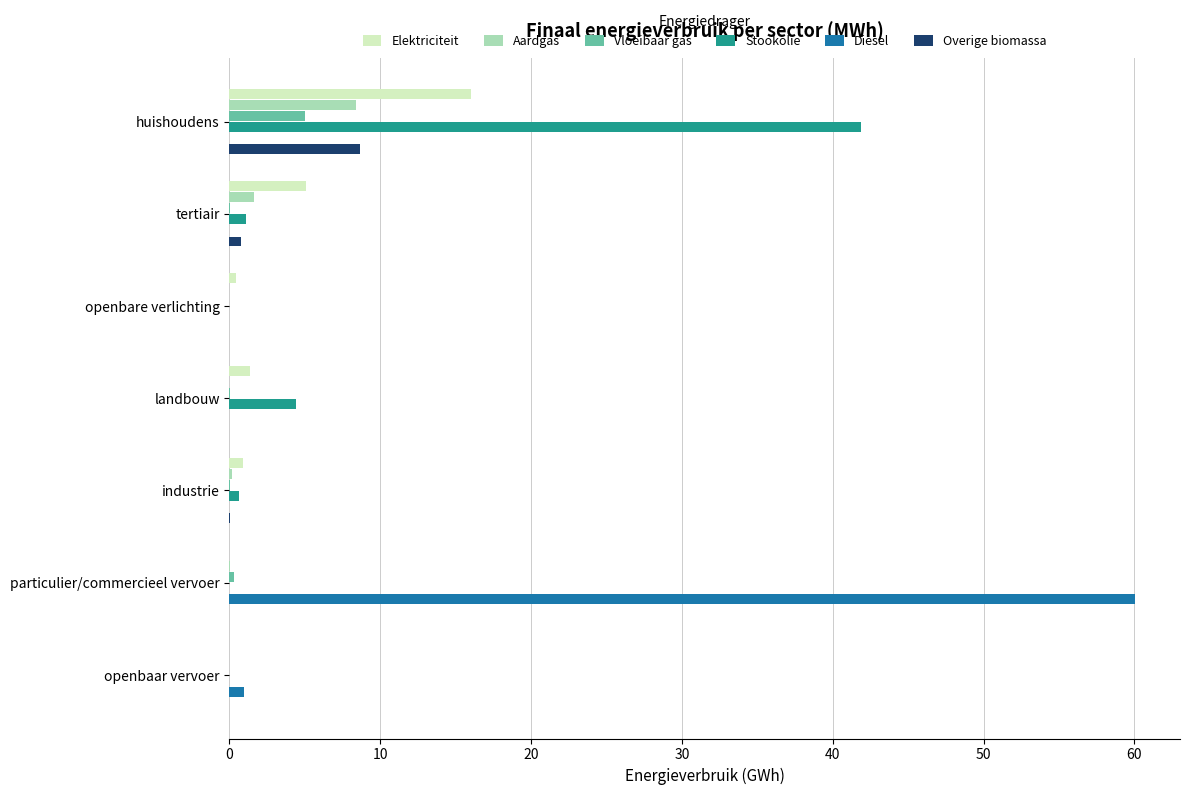

What is the maximum value for Diesel?

60.0